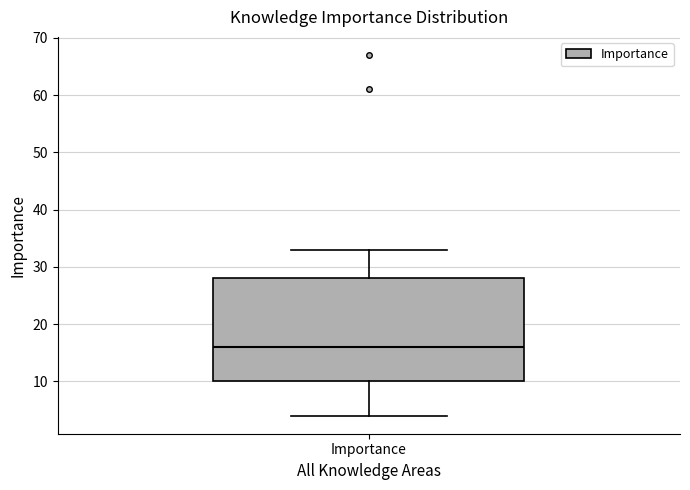

Read this box plot against the y-axis: the position of the median line, the range covered by the box, and the ends of both whiskers. The values are not printed on the chart, so give them approximately, as read against the axis.

median 16, box 10 to 28, whiskers 4 to 33